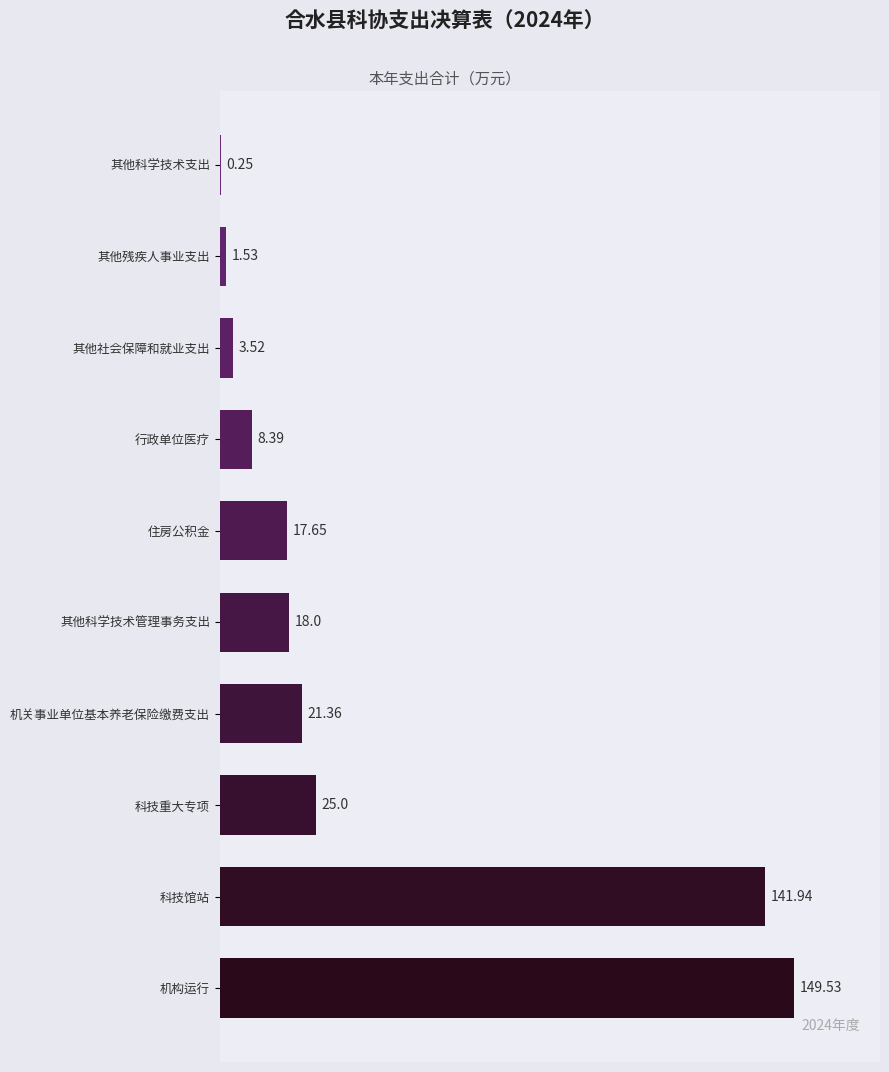

How many distinct data groups are displayed?

1